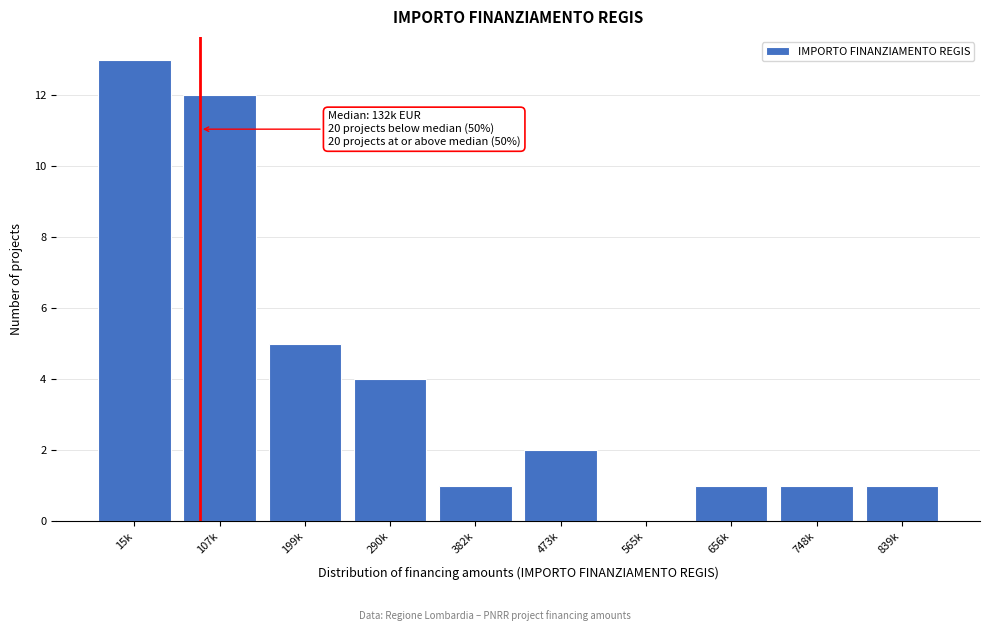

Reading right to left, extract all data points from this chart.

839k=1	748k=1	656k=1	565k=0	473k=2	382k=1	290k=4	199k=5	107k=12	15k=13